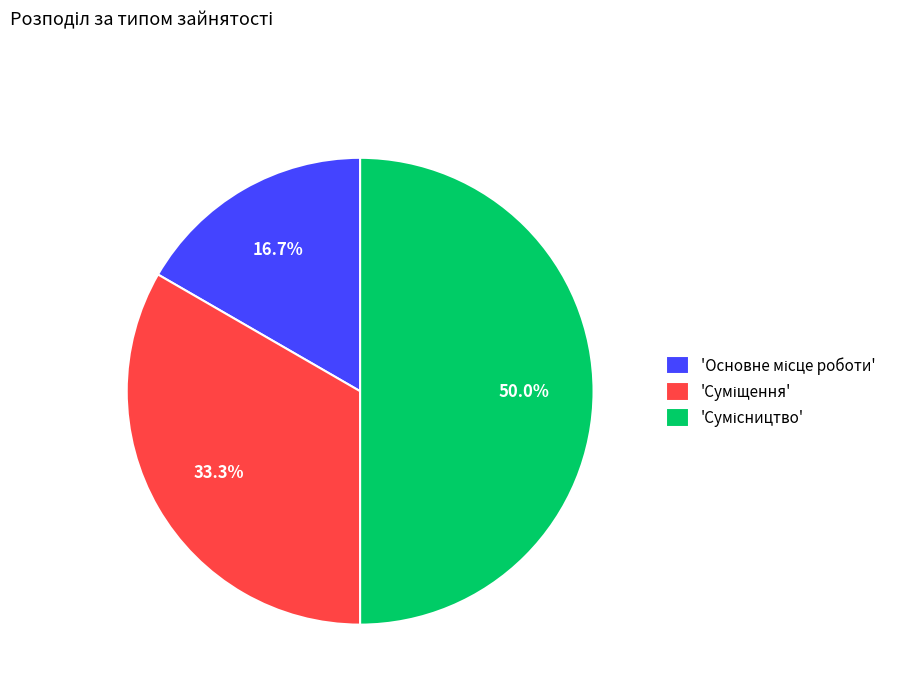

Rank the categories by value from highest to lowest.

Сумісництво, Суміщення, Основне місце роботи